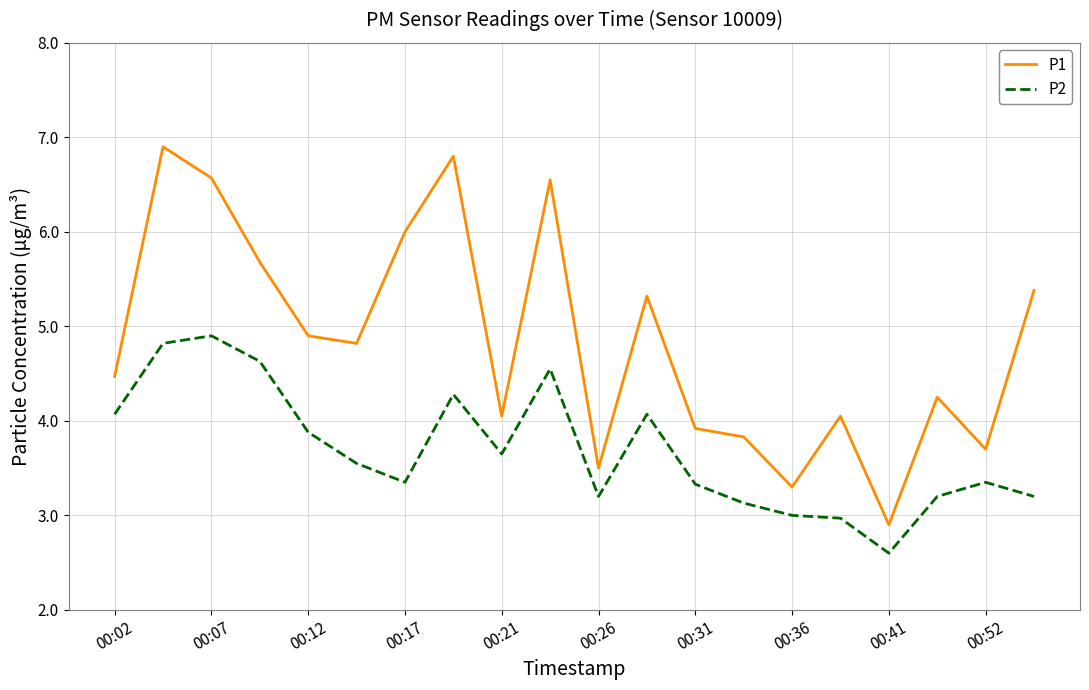

What is the difference between the maximum and minimum values in the P1 series?

4.0